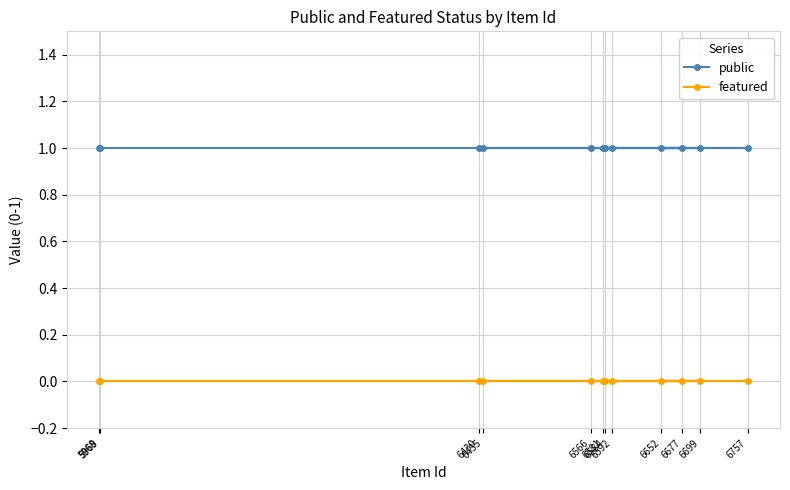

True or false: public has more than 1 points higher than both neighbors.

False